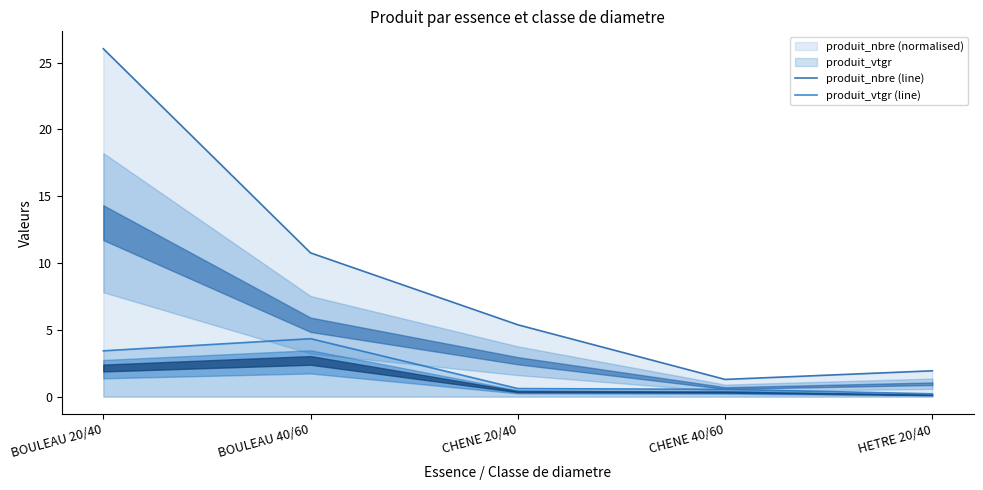

Which has a higher value, BOULEAU 40/60 or CHENE 20/40?

BOULEAU 40/60